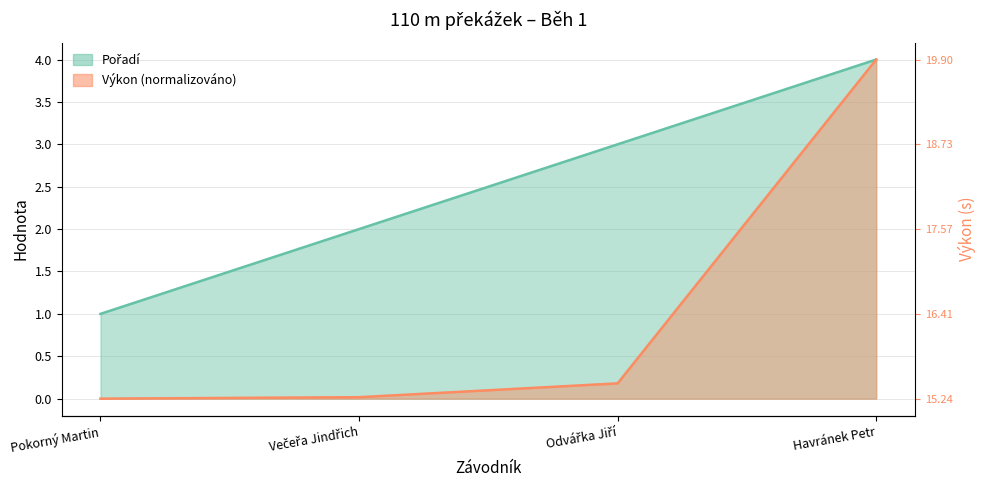

Reading right to left, list all the values displayed in this chart.

Pořadí: 4.0	3.0	2.0	1.0
Výkon: 4.0	0.2	0.0	0.0